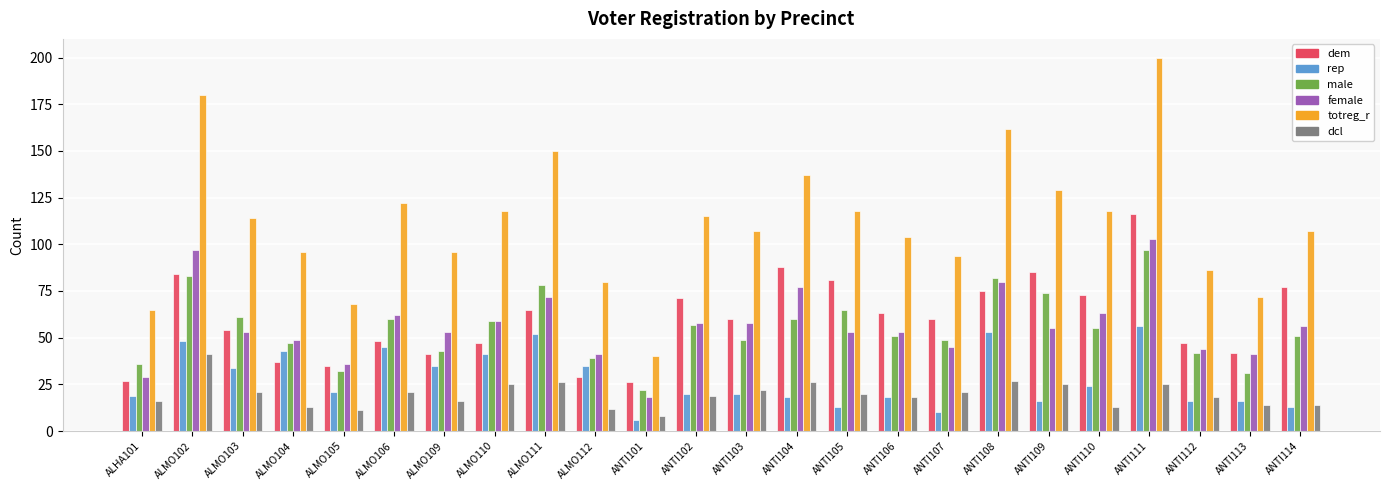

How many distinct data groups are displayed?

6